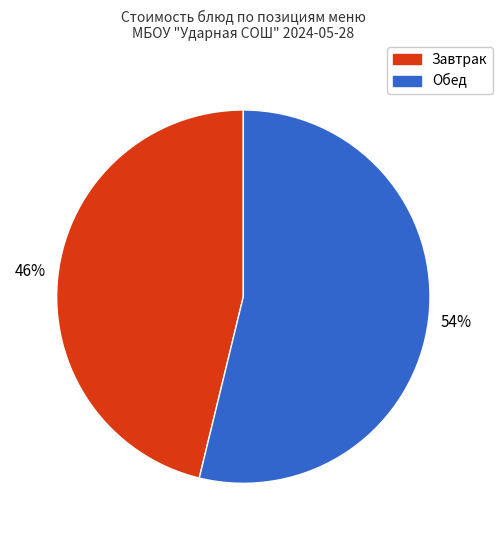

Does any single category account for the majority?

Yes